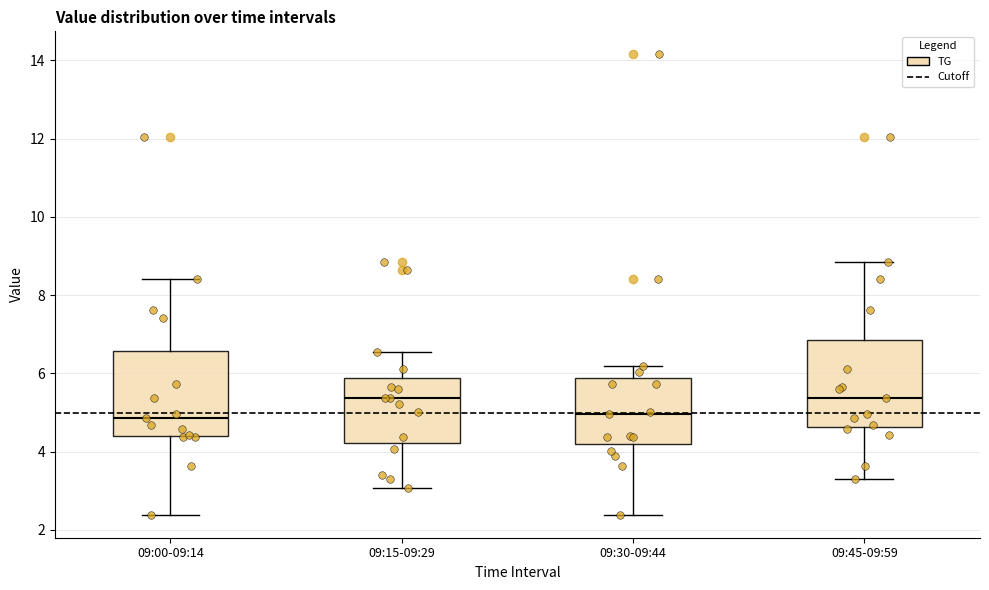

Reading left to right, transcribe this box plot: for each box, give where its median line is, the range the box spans, and where its two whiskers end, as read against the y-axis. The values are not printed on the chart, so give them approximately, as read against the axis.

09:00-09:14: median 4.8, box 4.4 to 6.6, whiskers 2.4 to 8.4
09:15-09:29: median 5.4, box 4.2 to 5.8, whiskers 3.0 to 6.6
09:30-09:44: median 5.0, box 4.2 to 5.8, whiskers 2.4 to 6.2
09:45-09:59: median 5.4, box 4.6 to 6.8, whiskers 3.4 to 8.8